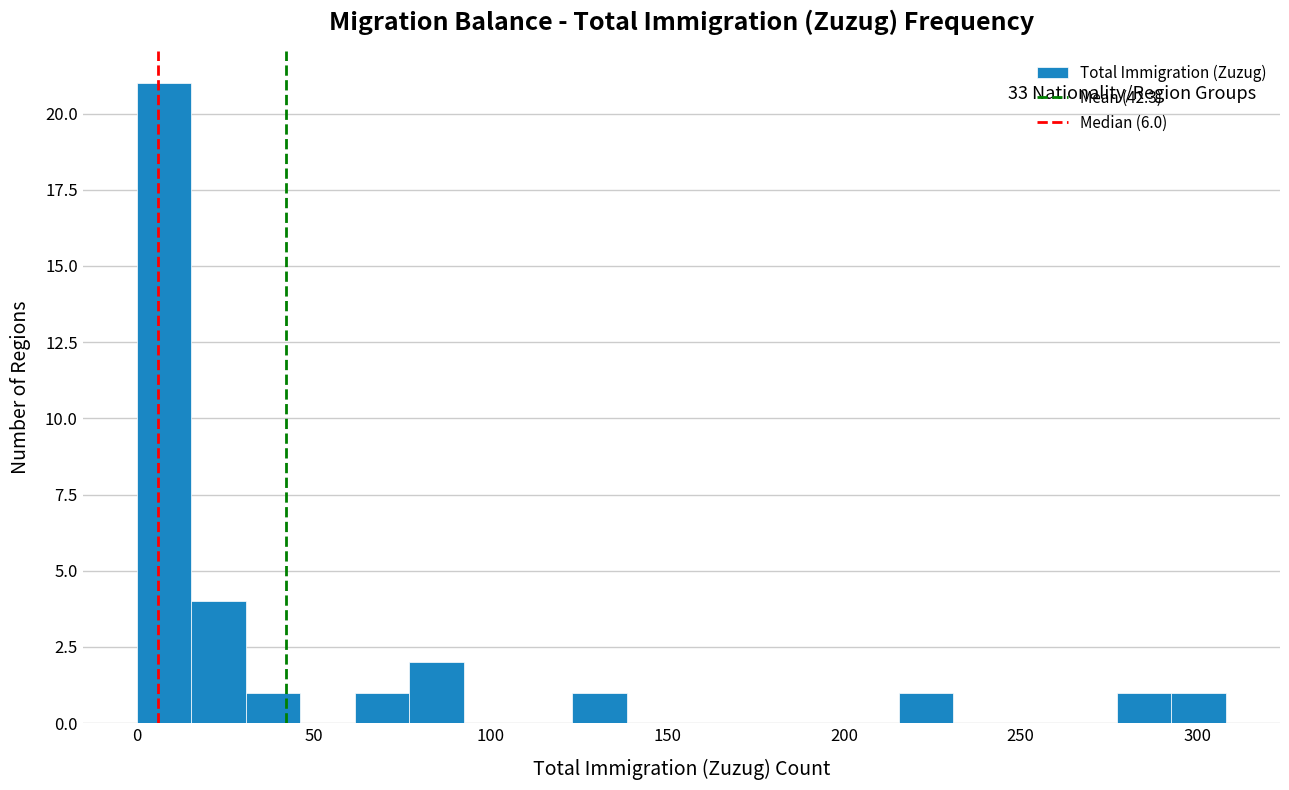

Around what value on the x-axis is the tallest bar? Give the approximate position of its centre, as read against the axis.

10